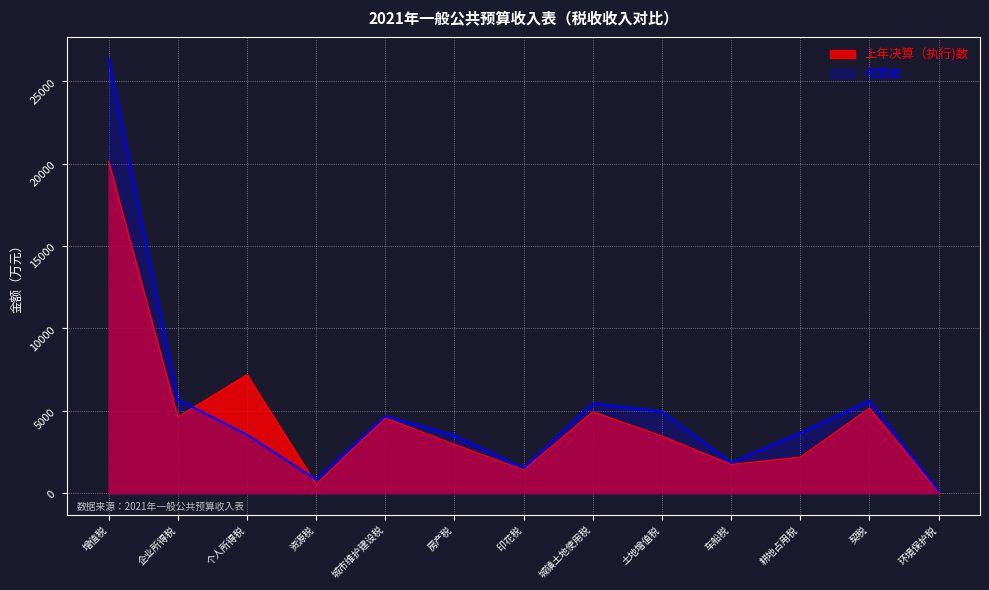

What is the total value across all series at 个人所得税?

10751.1